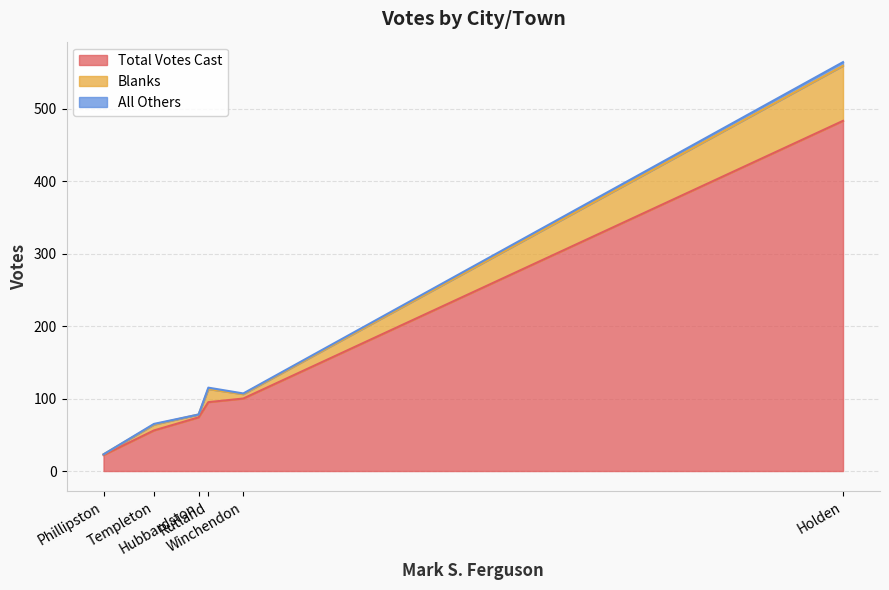

At which category is the sum across all series the highest?

Holden